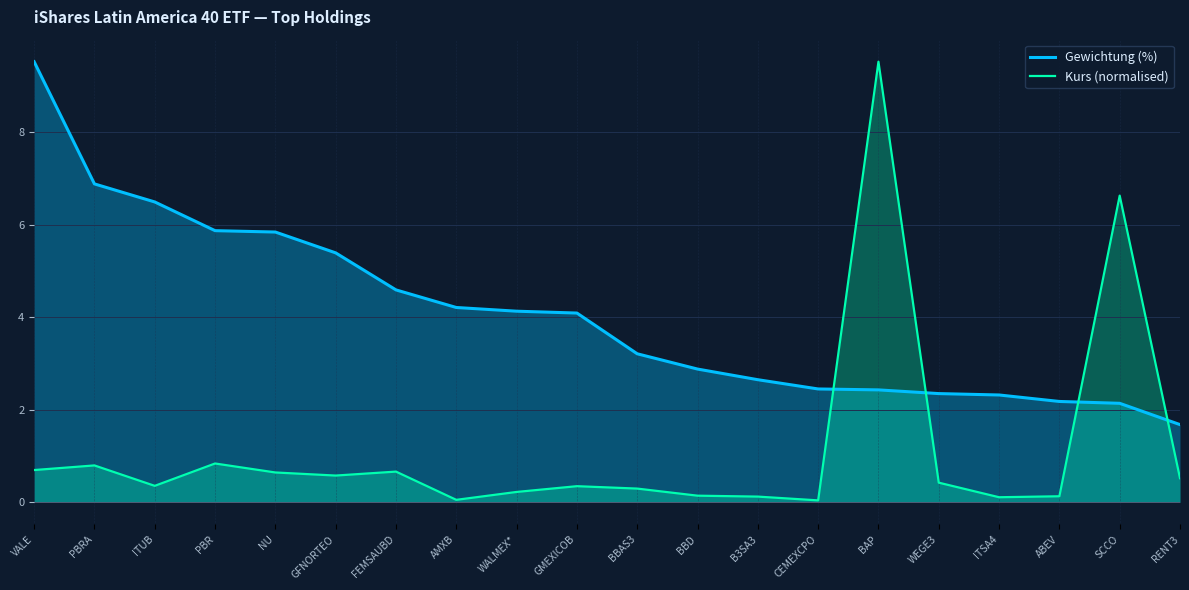

How many data points in Gewichtung (%) are above 4?

10